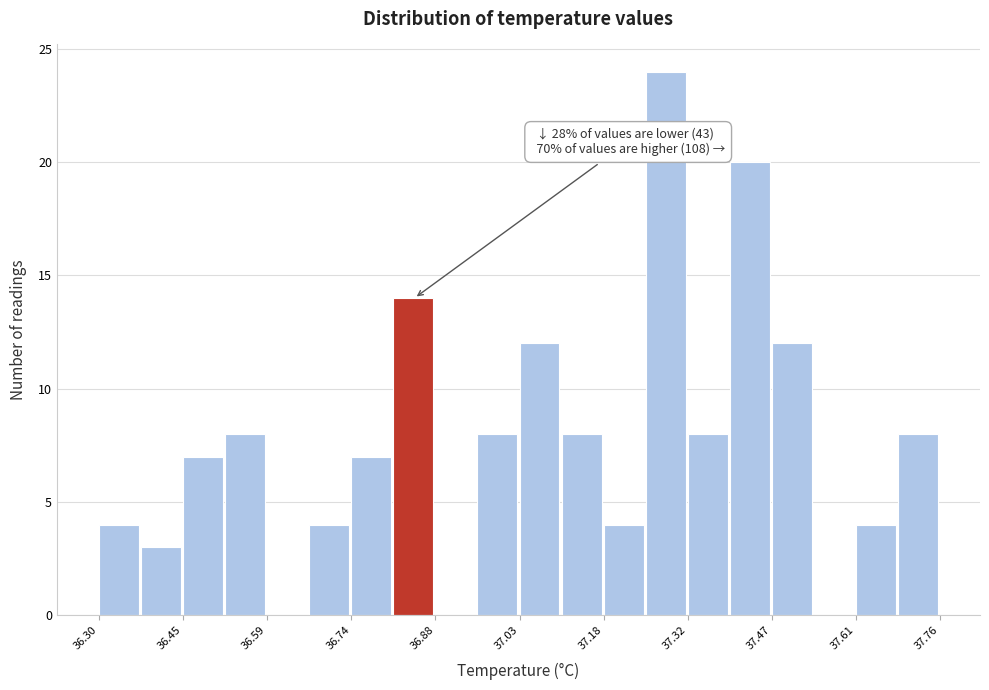

Read against the x-axis, roughly where is the centre of the tallest bar?

37.28